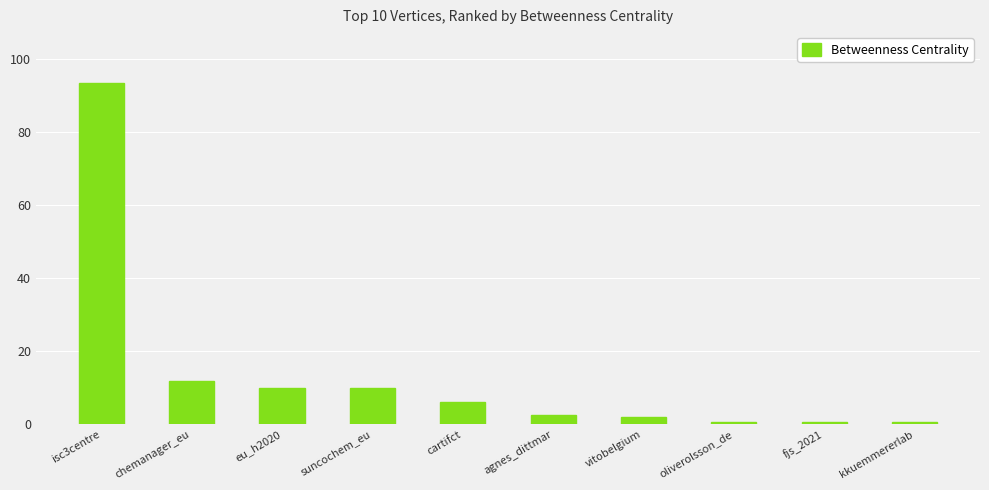

What is the ratio of the value at cartifct to the value at suncochem_eu?

0.6